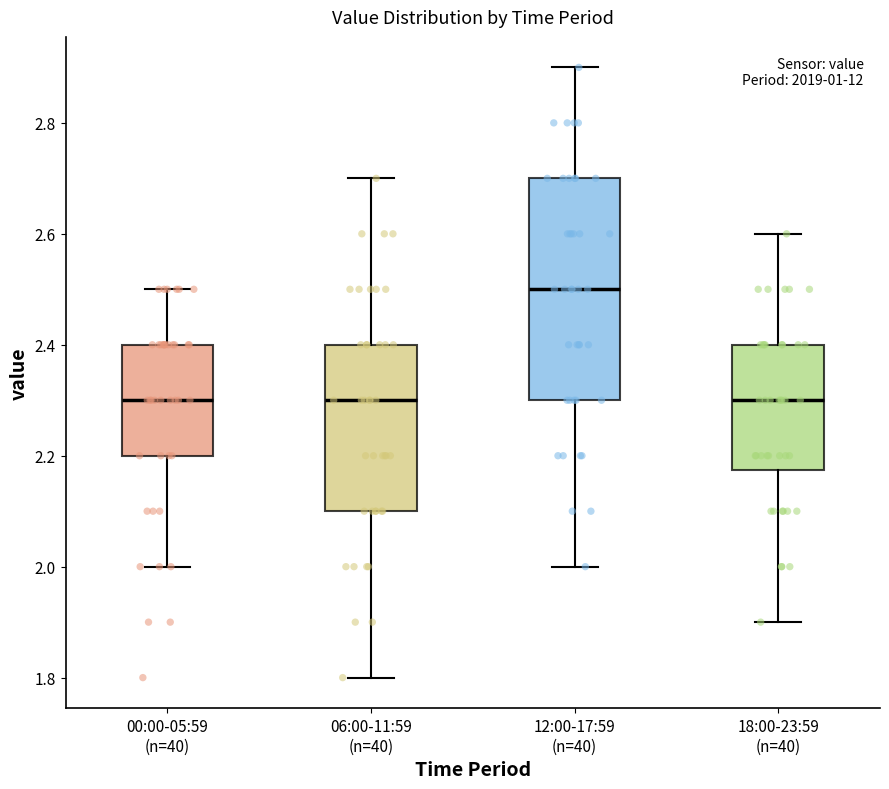

Where does the lower whisker of the box for 12:00-17:59 (n=40) end on the y-axis? The values are not printed on the chart, so give them approximately, as read against the axis.

2.00